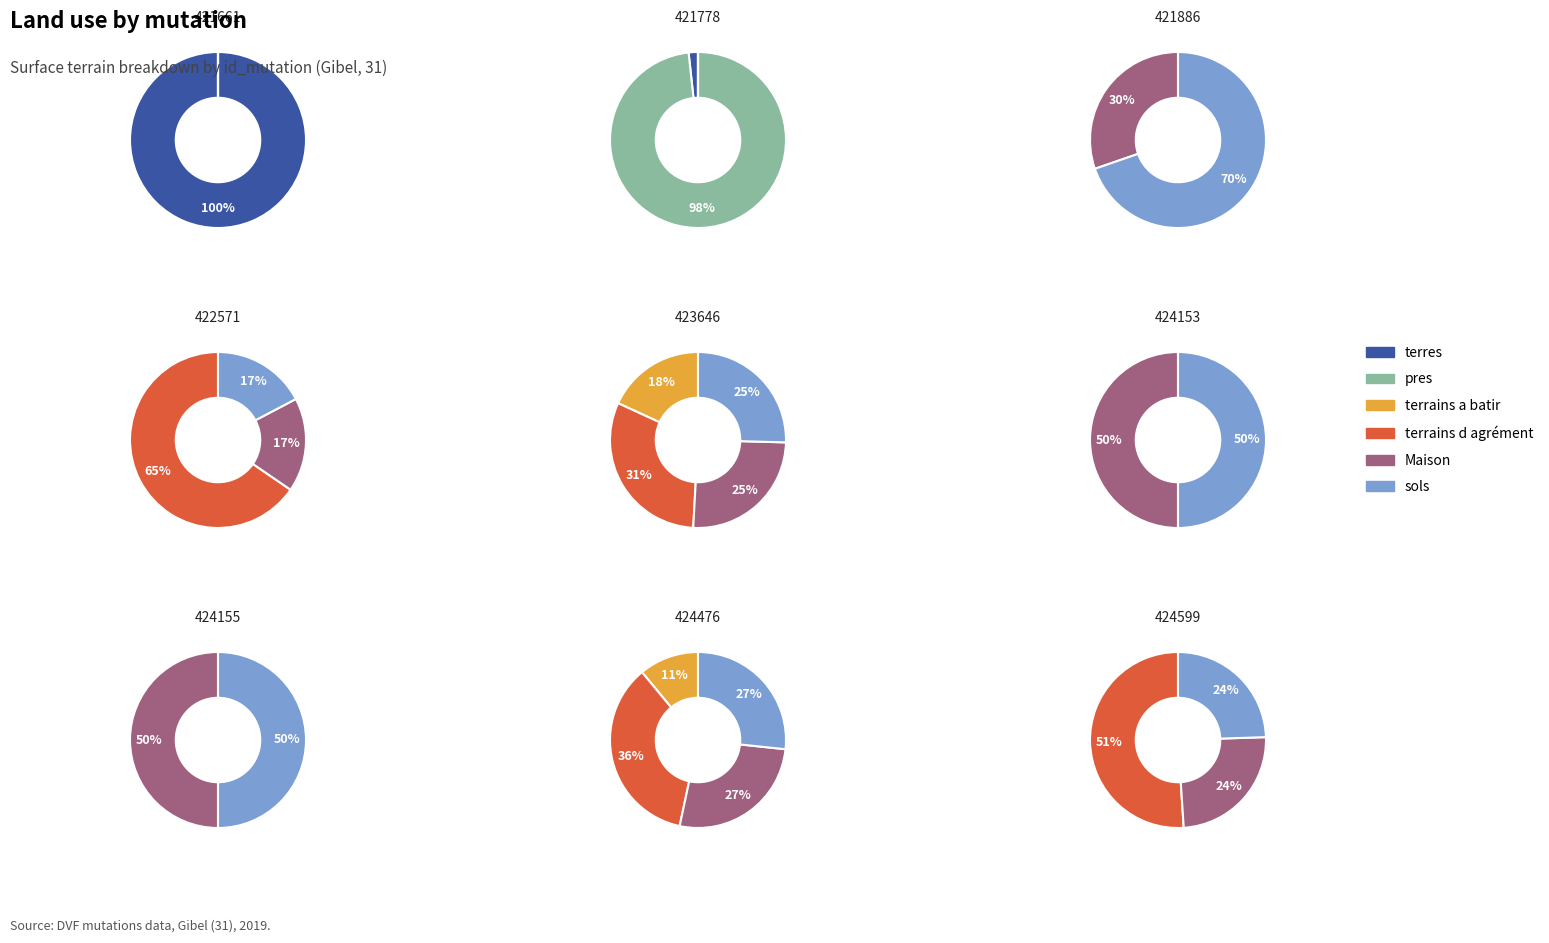

Between 2019-421886 and 2019-424155, which series saw the biggest shift?

sols